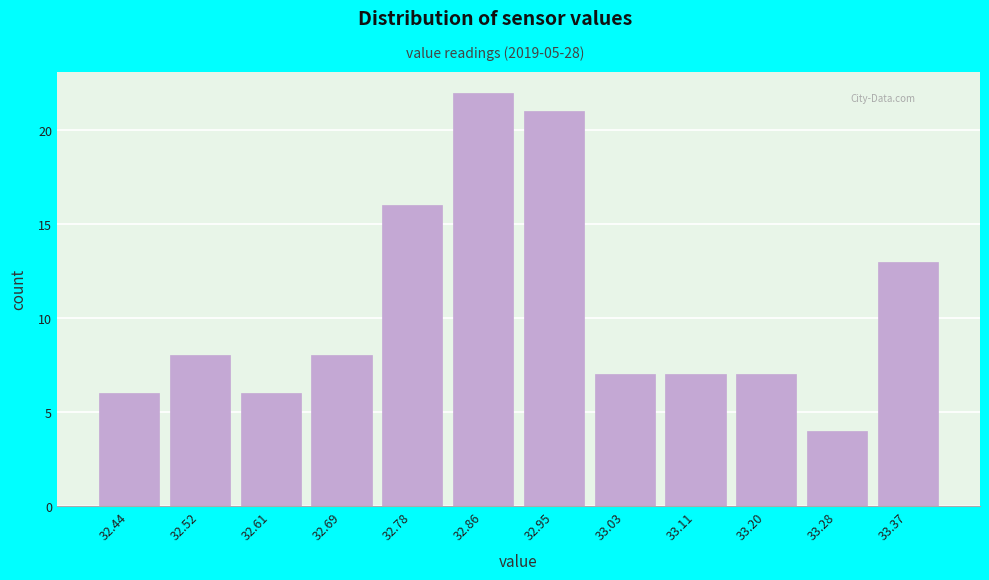

Reading right to left, extract all data points from this chart.

13	4	7	7	7	21	22	16	8	6	8	6